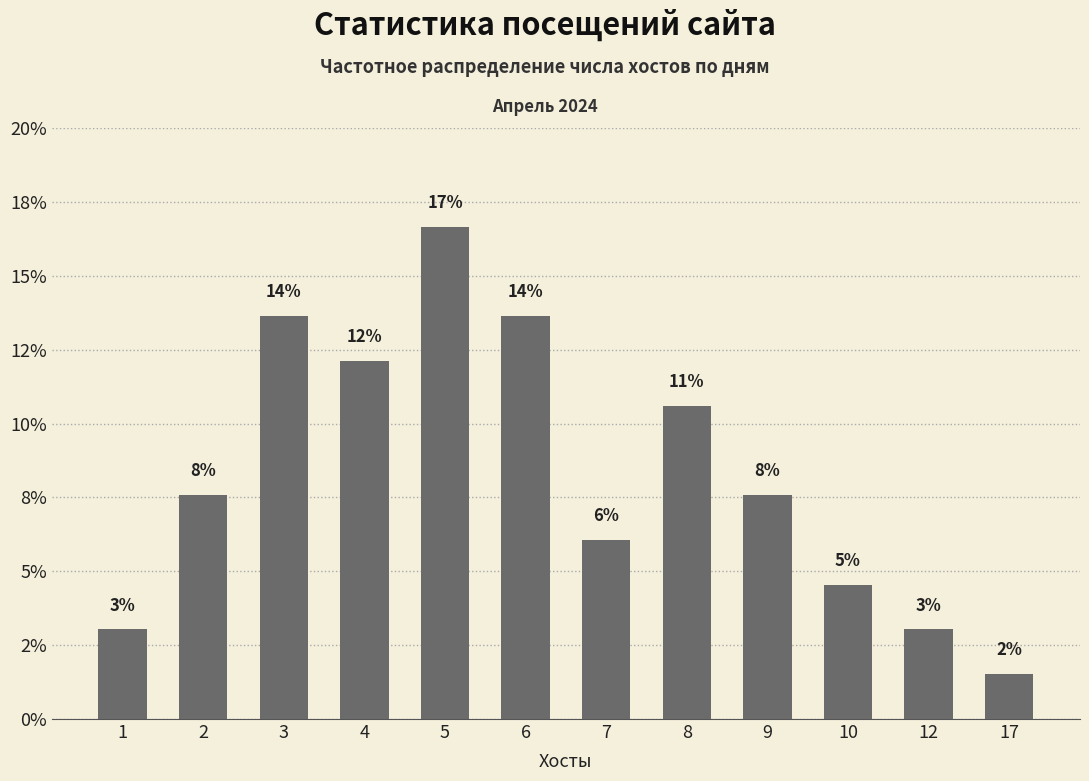

What is the change in value from 4 to 12?

-9.1